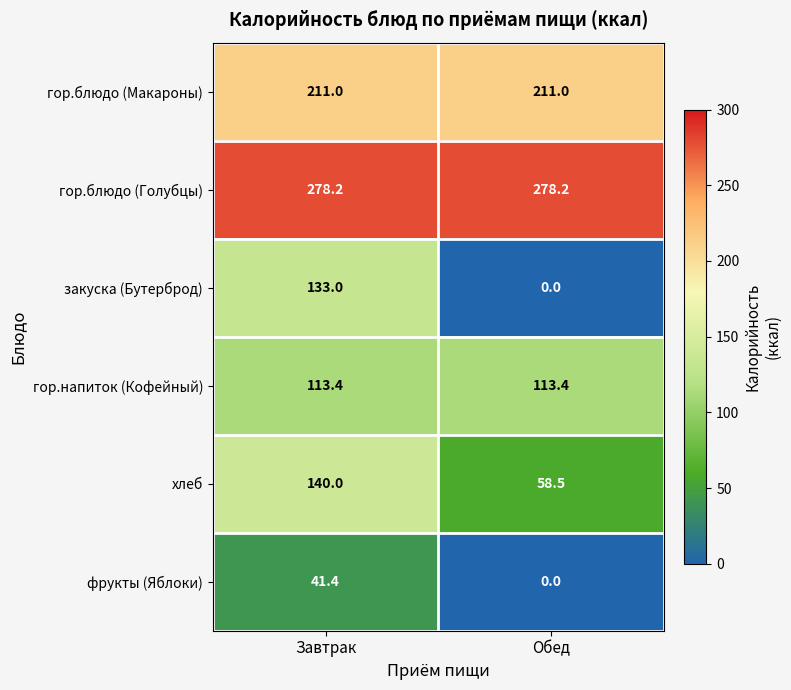

What is the spread (max minus min) of values at Завтрак?

236.8